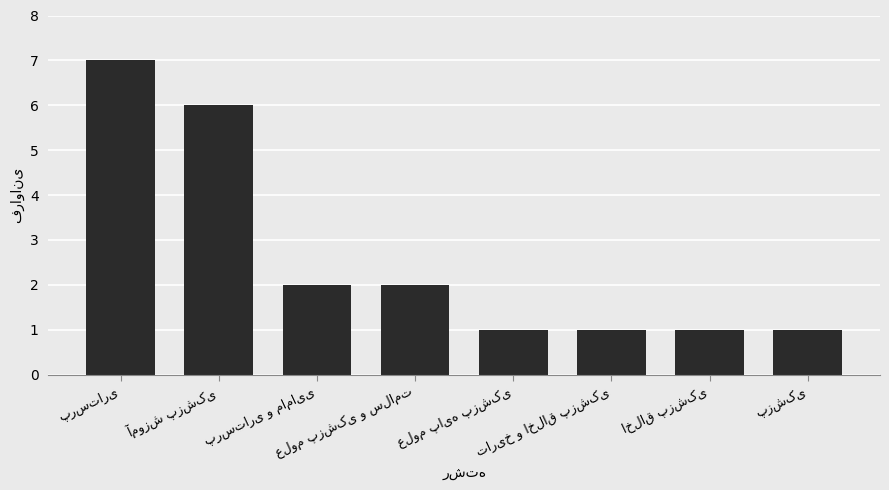

What is the greatest value displayed?

7